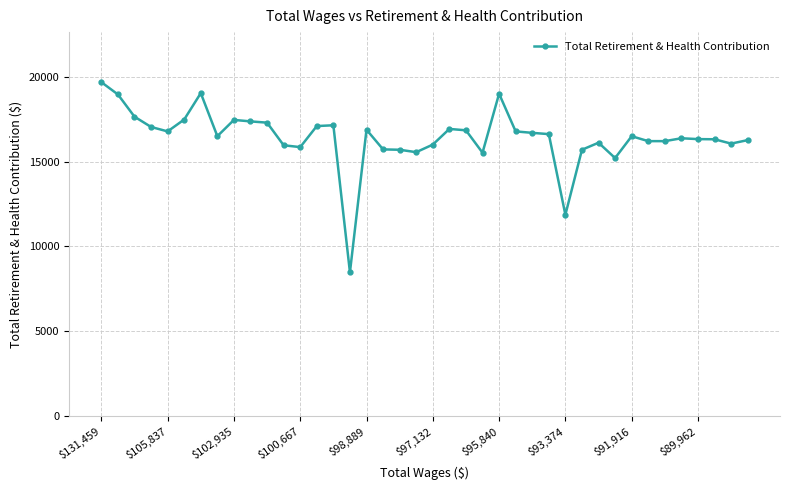

What is the value of the 38th point from the left?

16313